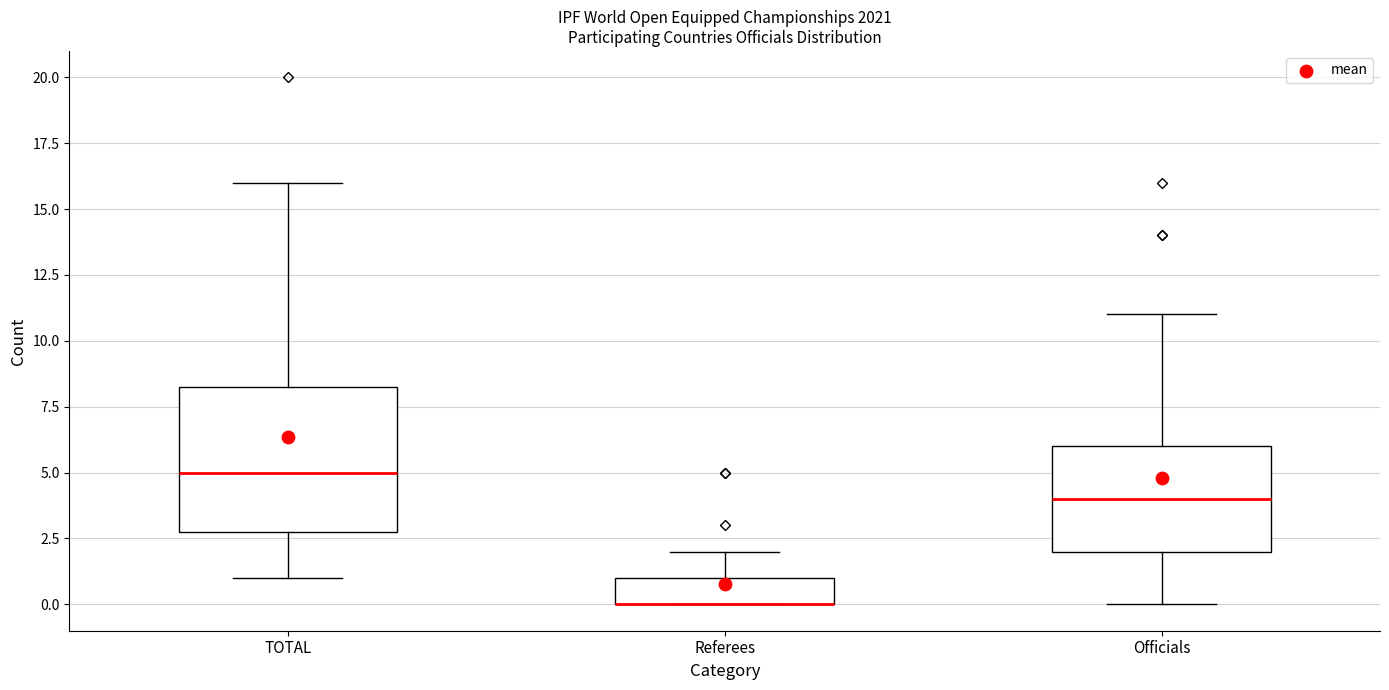

Where does the upper whisker of the box for Referees end on the y-axis? The values are not printed on the chart, so give them approximately, as read against the axis.

2.0